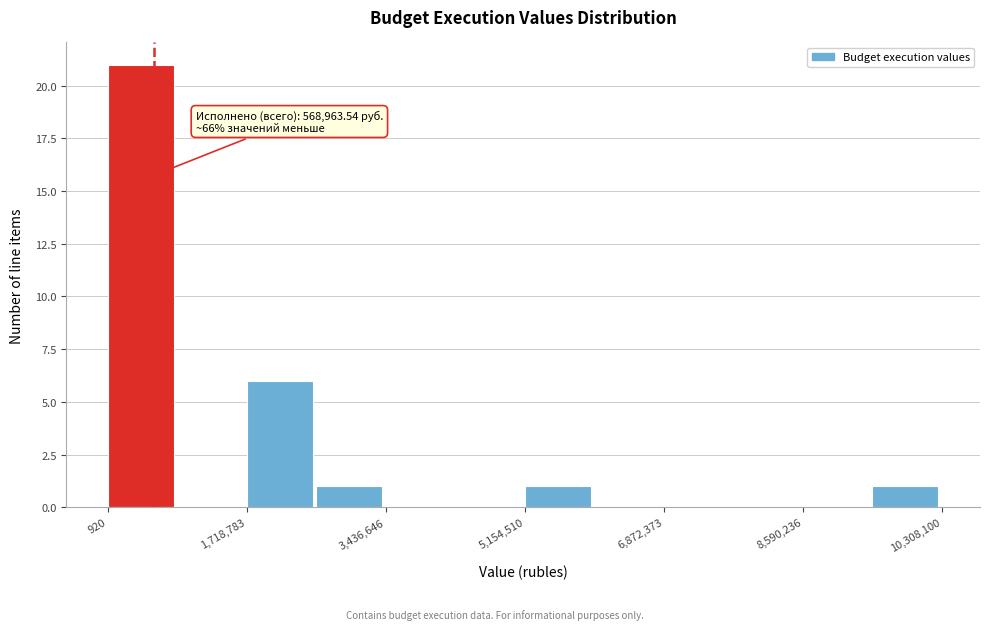

Over which range of the x-axis is the bar tallest?

0 to 800000